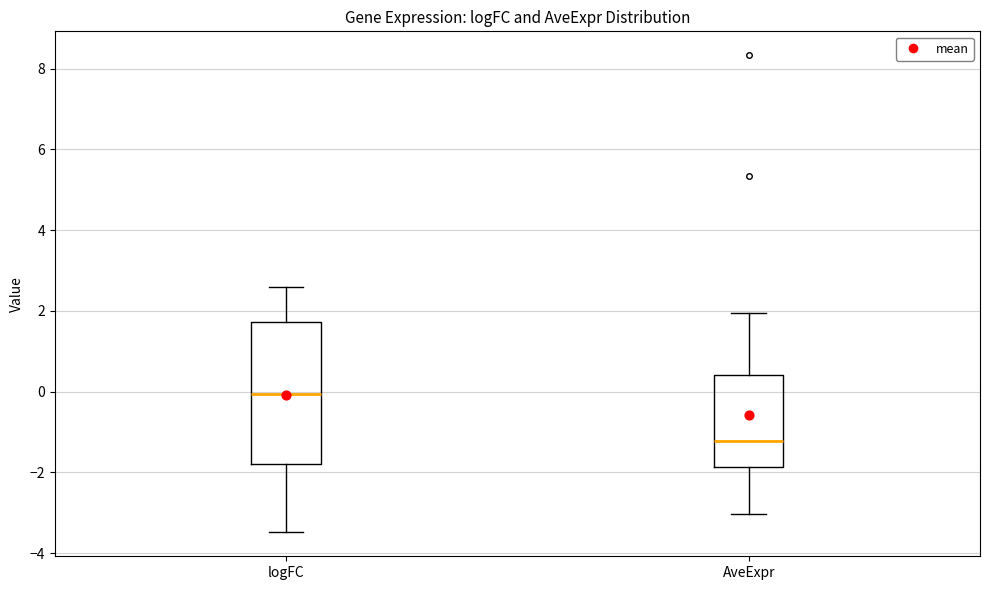

Where is the lower edge of the box for logFC on the y-axis? The values are not printed on the chart, so give them approximately, as read against the axis.

-1.8